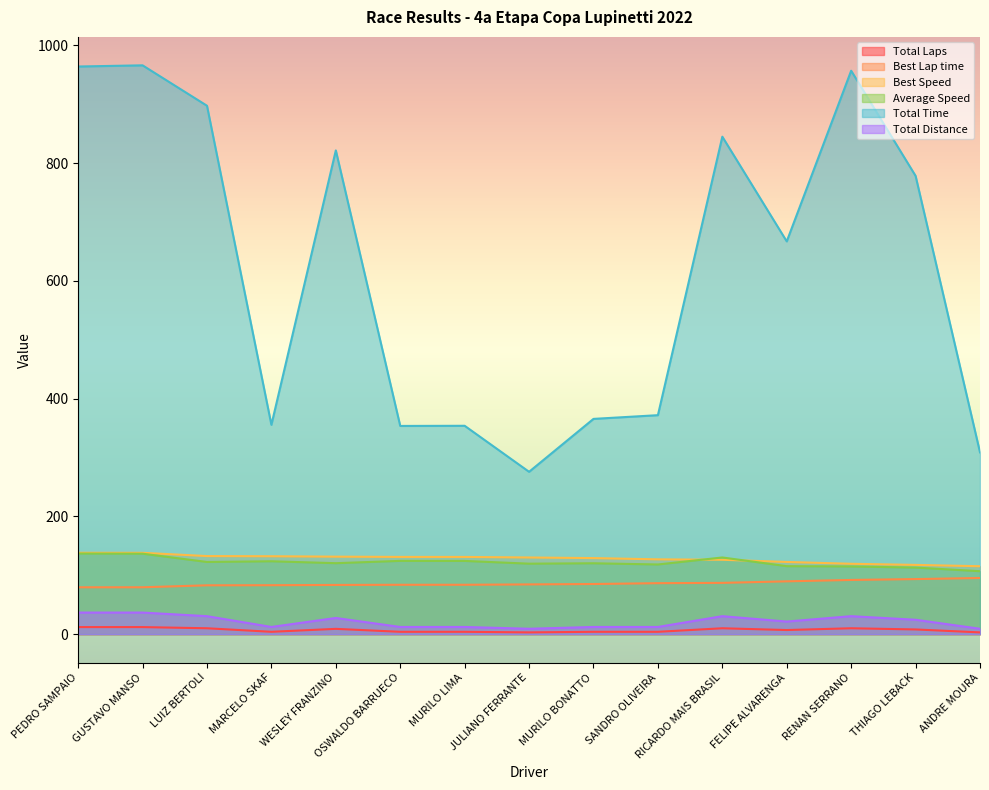

How many values in the Total Laps series are below 7?

7